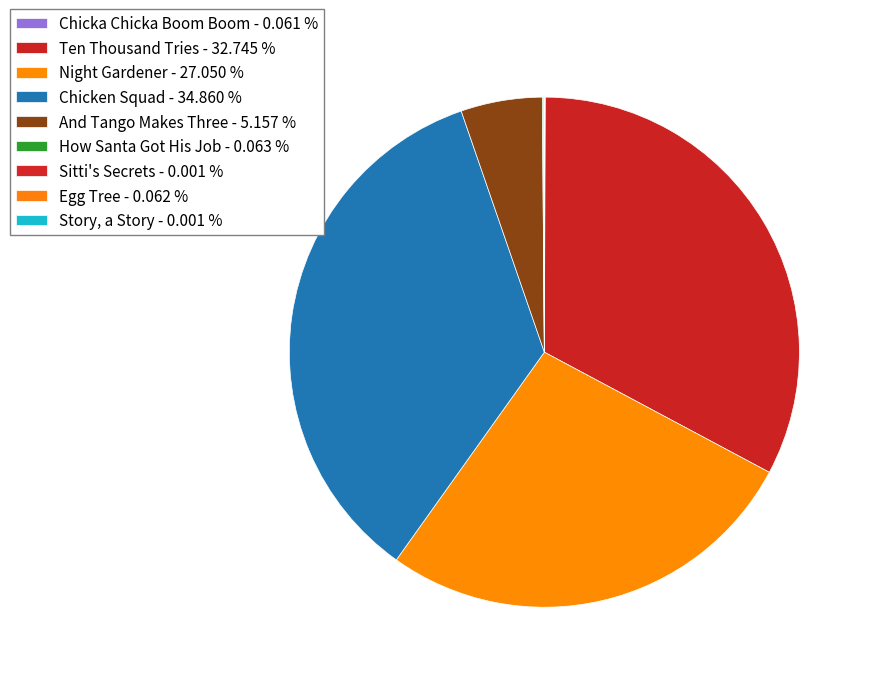

To the nearest percent, what is the average slice percentage?

11%